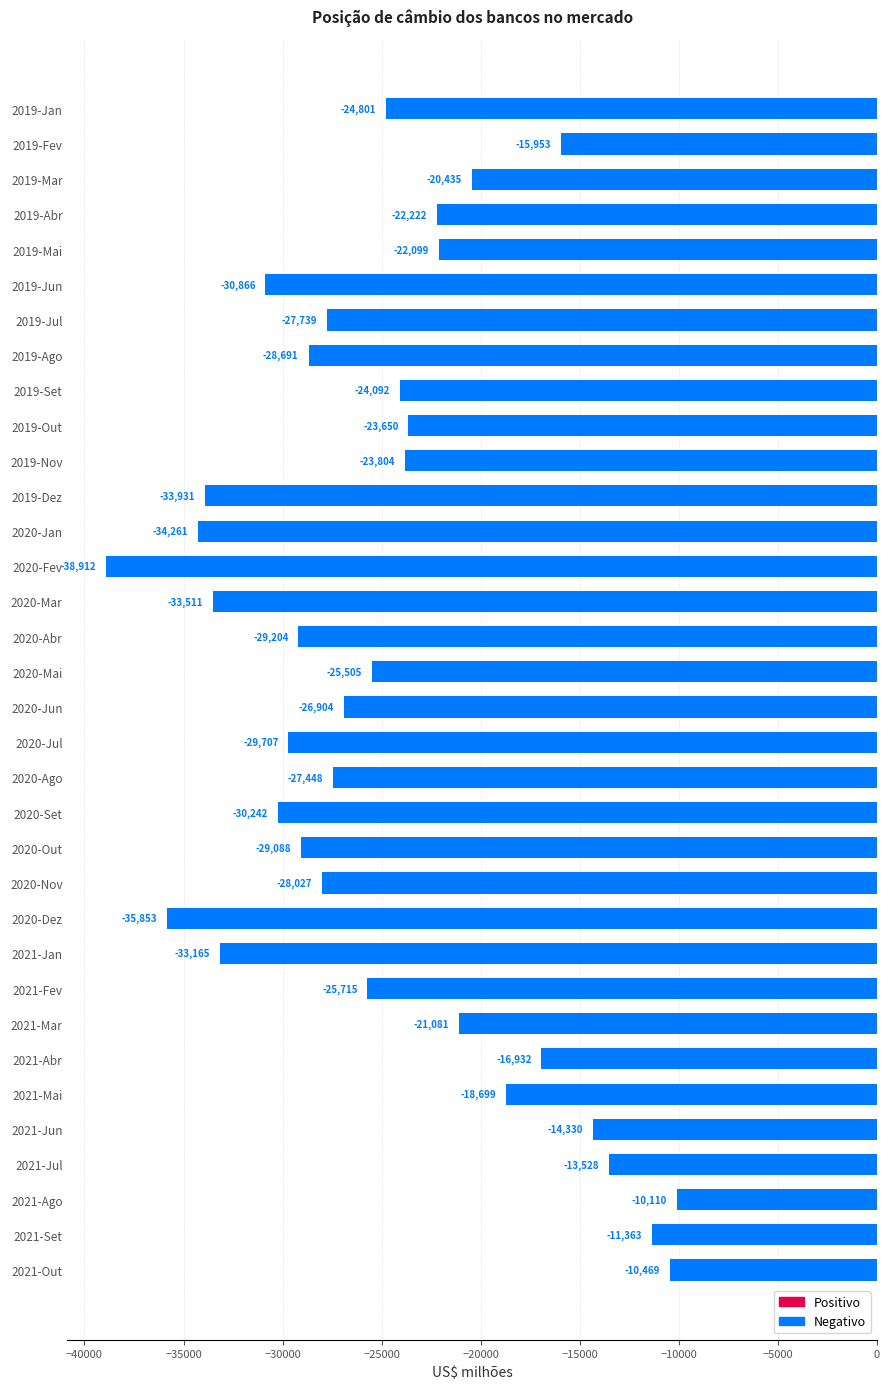

Is it true that the value at 2021-Ago is -17841.9?

False